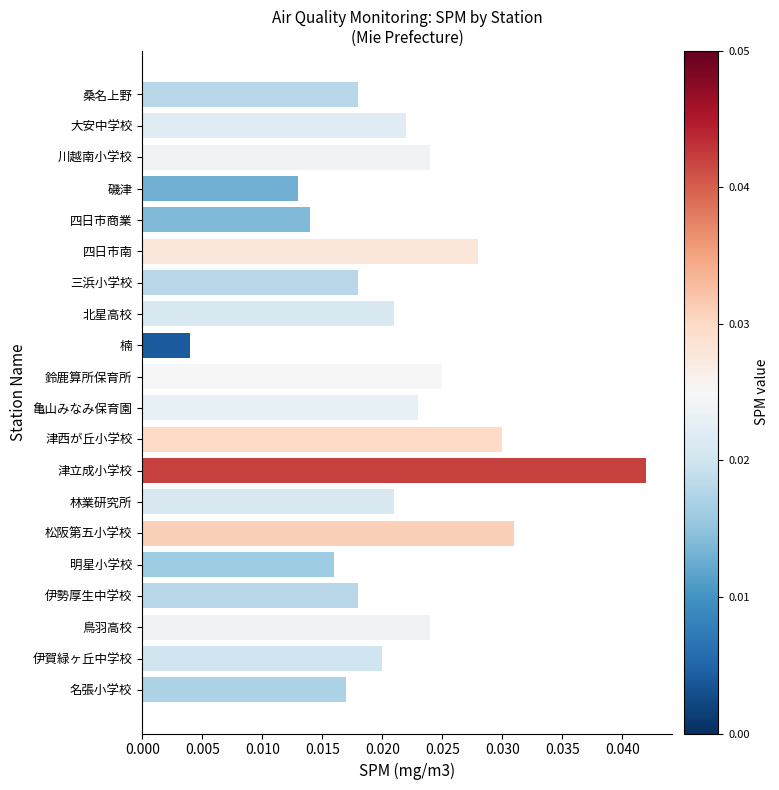

At which label is the value closest to 0?

楠